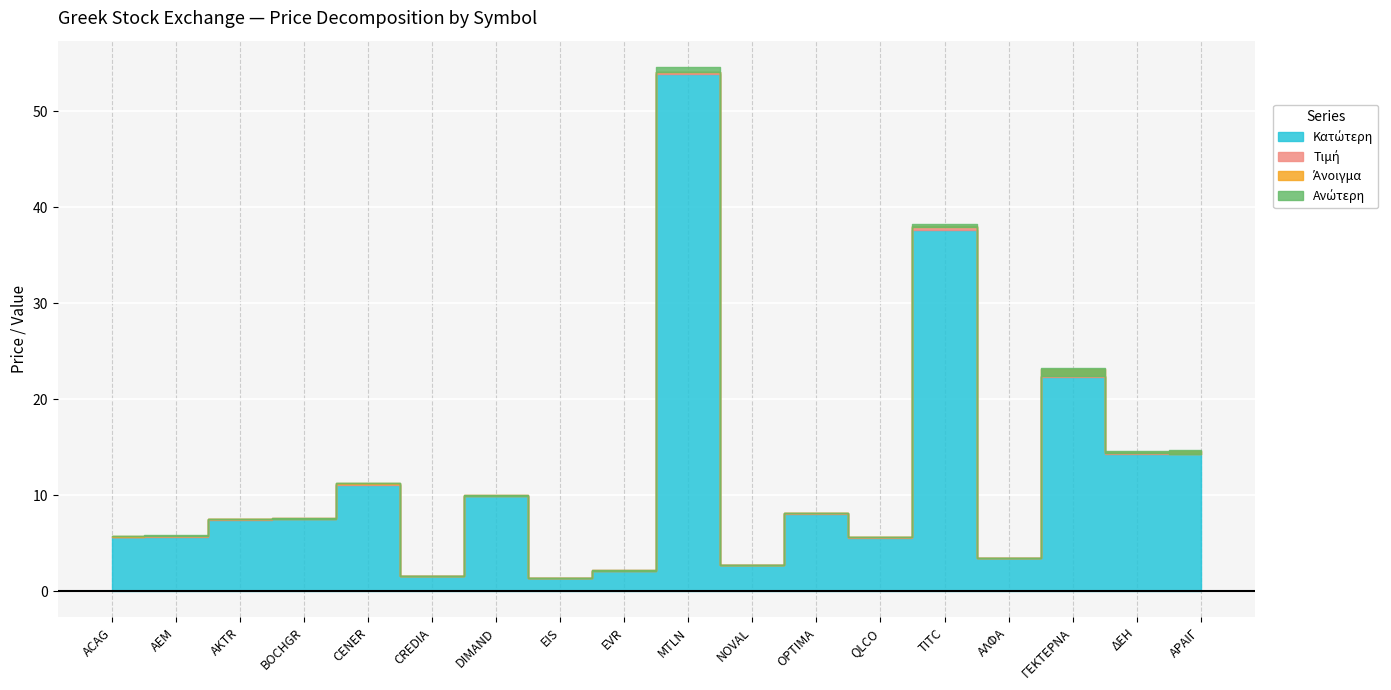

Rank the categories by Τιμή value from highest to lowest.

MTLN, TITC, ΓΕΚΤΕΡΝΑ, ΑΡΑΙΓ, ΔΕΗ, CENER, DIMAND, OPTIMA, BOCHGR, AKTR, AEM, ACAG, QLCO, ΑΛΦΑ, NOVAL, EVR, CREDIA, EIS